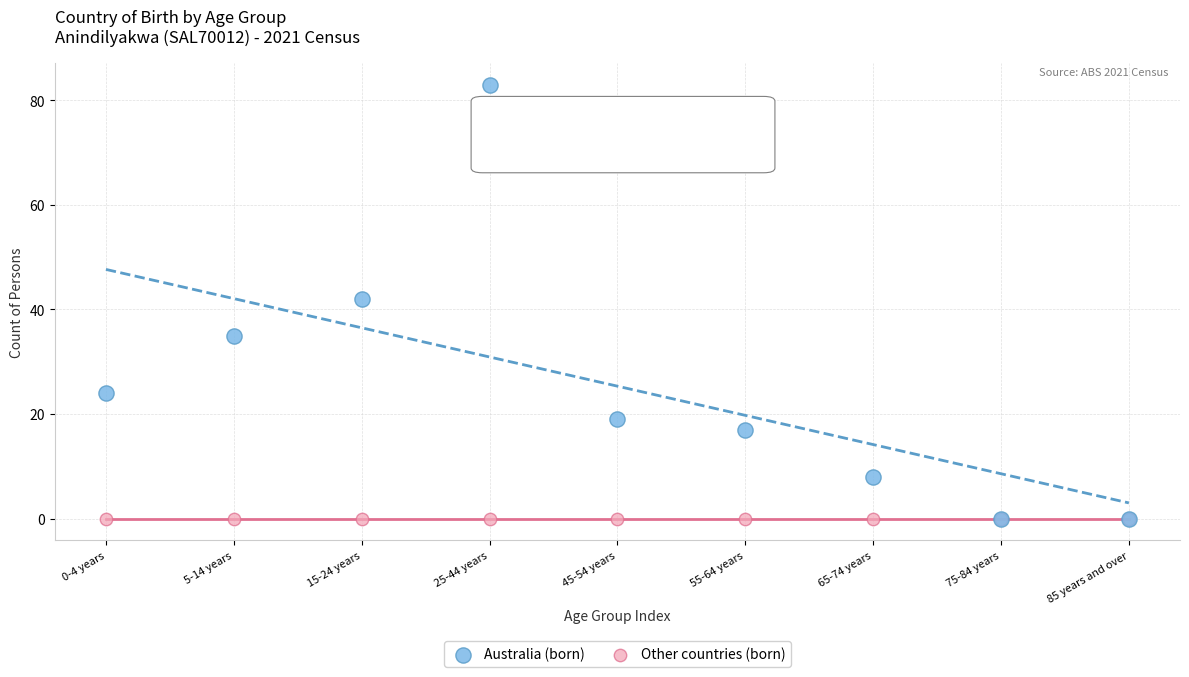

Across all series, what Y value is closest to 41?

42